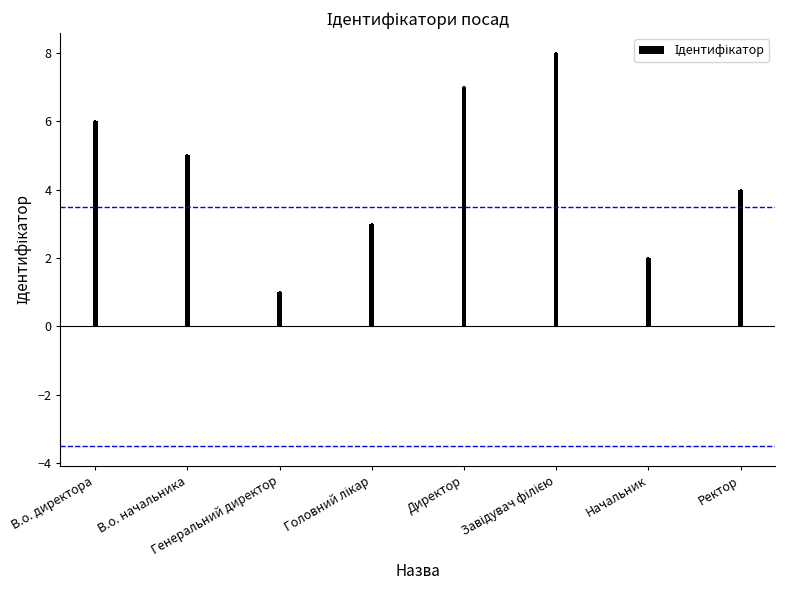

How many data points does each series have?

8